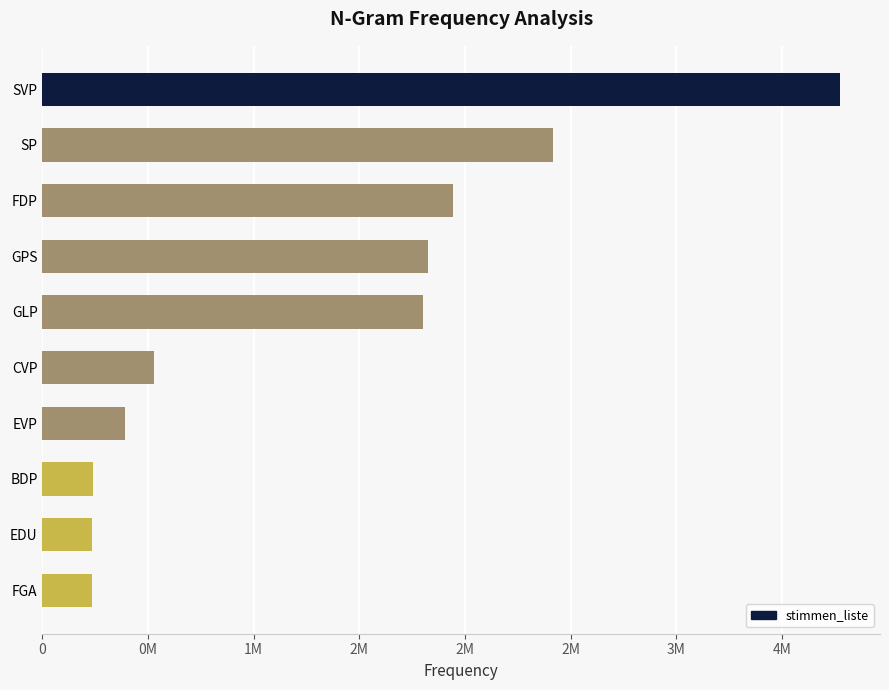

Are the bars horizontal?

Yes